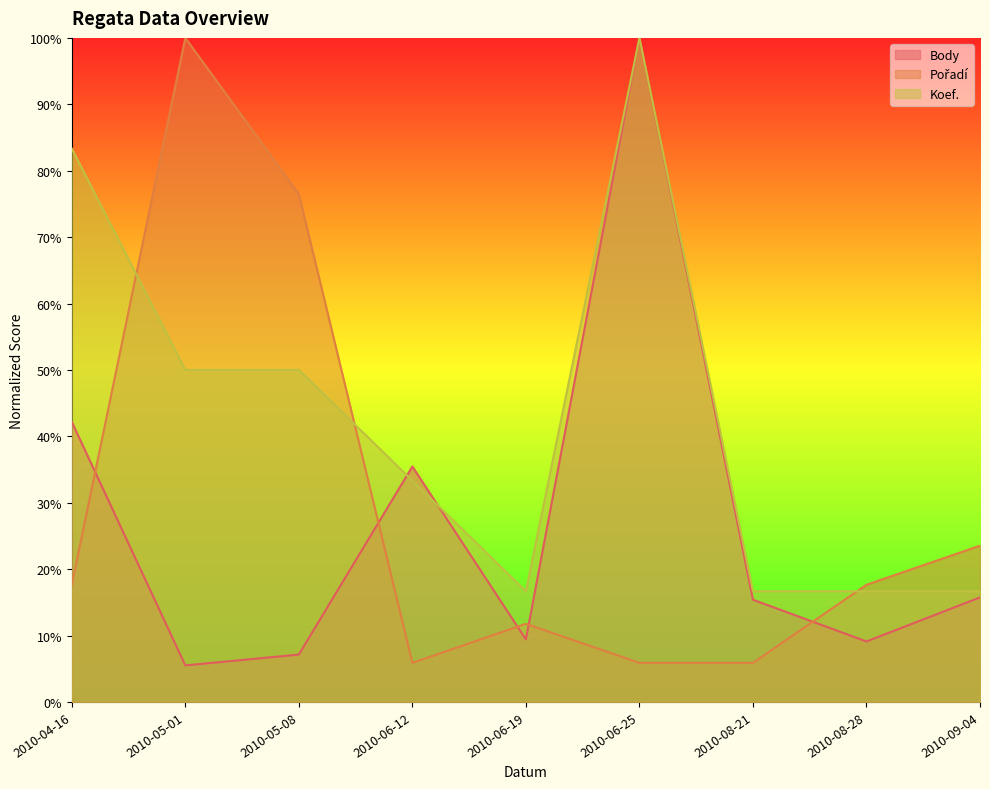

Which series has the largest total across all categories?

Koef.